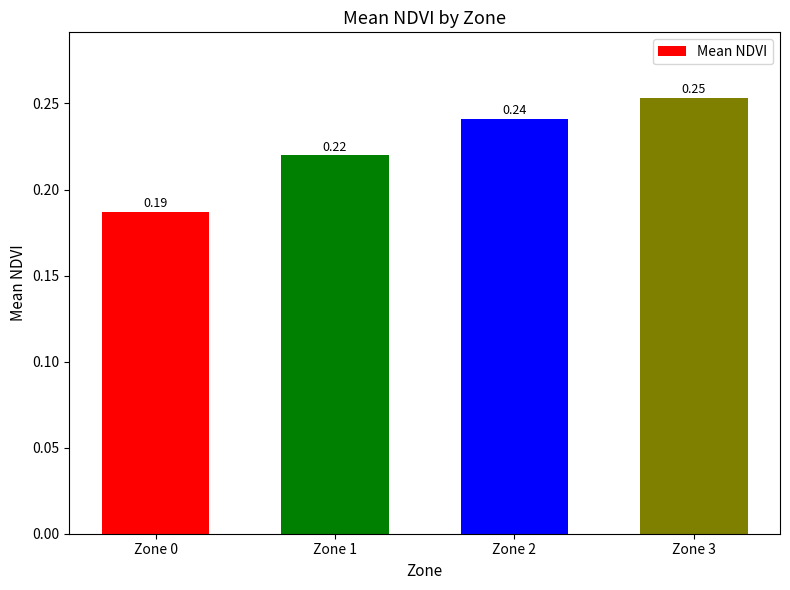

True or false: the data shows 0.1 at Zone 1.

False